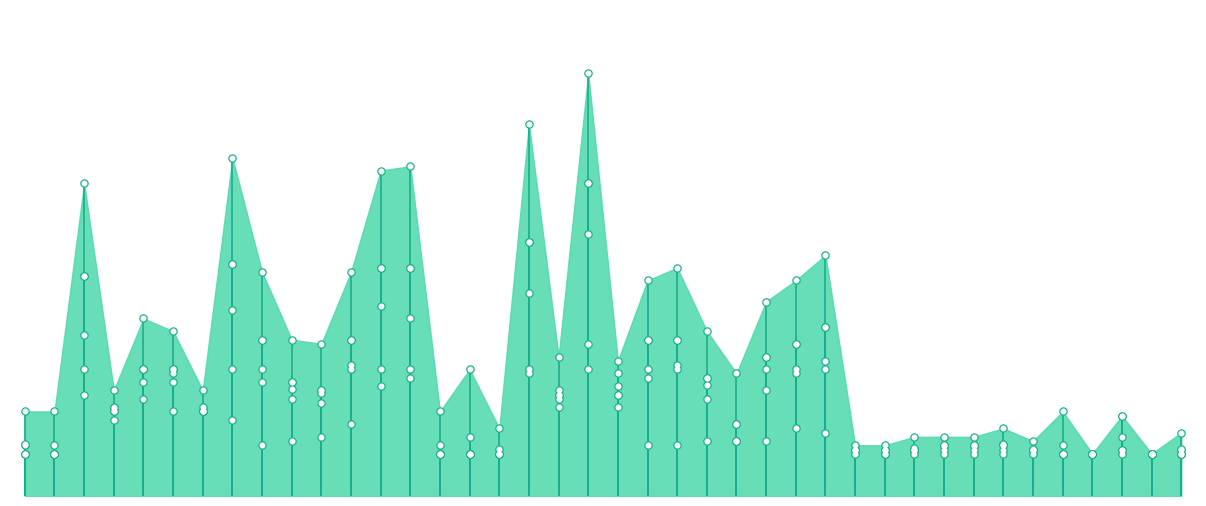

What are all the series names shown in the legend?

savi, ndre, soc, ndvi, evi, ndmi